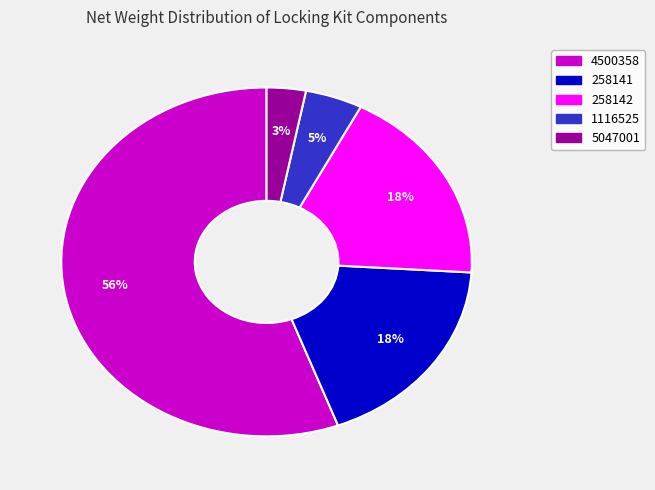

Between 4500358 and 5047001, which is larger?

4500358